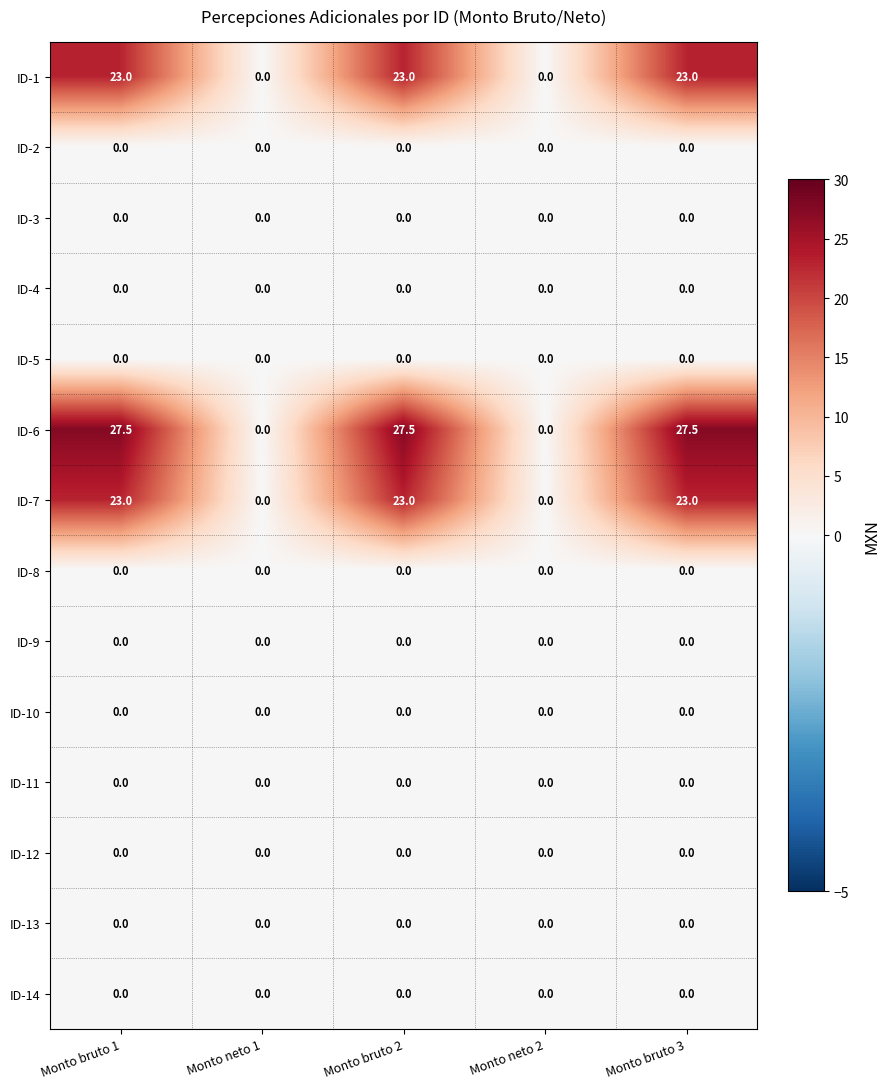

True or false: ID-8 has a value of 0.0 at Monto bruto 3.

True